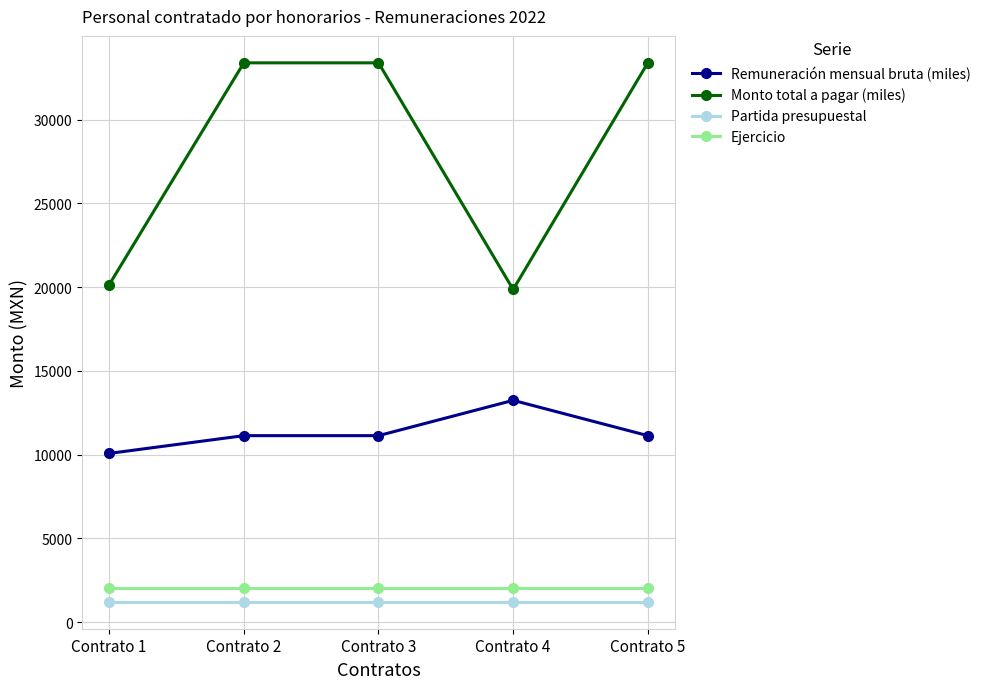

At which category does Monto total a pagar (miles) reach its first local valley?

Contrato 4